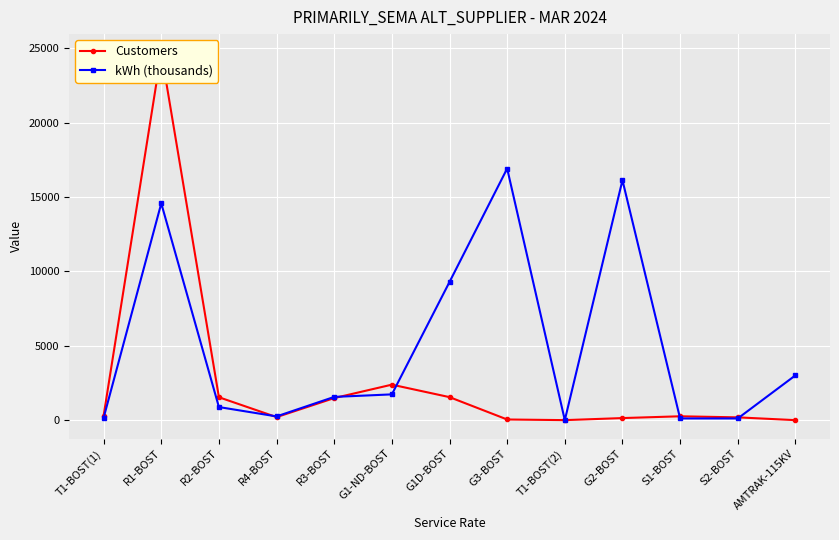

What is the average value of the Customers series?

2524.5